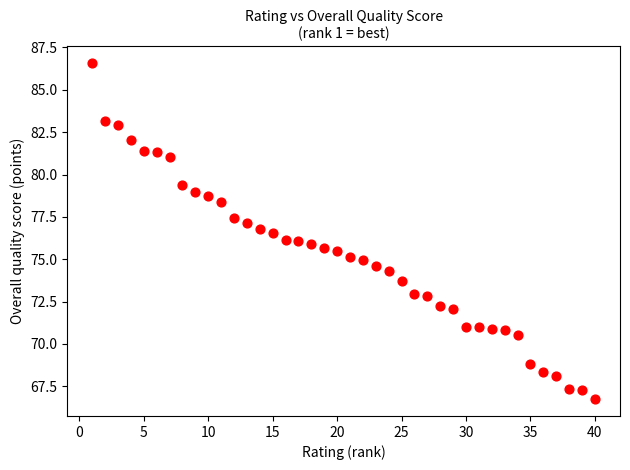

What is the range of Y values (max minus min)?

19.8